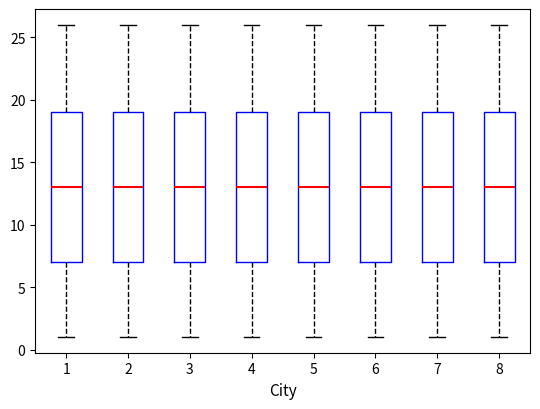

Reading left to right, transcribe this box plot: for each box, give where its median line is, the range the box spans, and where its two whiskers end, as read against the y-axis. The values are not printed on the chart, so give them approximately, as read against the axis.

1: median 13, box 7 to 19, whiskers 1 to 26
2: median 13, box 7 to 19, whiskers 1 to 26
3: median 13, box 7 to 19, whiskers 1 to 26
4: median 13, box 7 to 19, whiskers 1 to 26
5: median 13, box 7 to 19, whiskers 1 to 26
6: median 13, box 7 to 19, whiskers 1 to 26
7: median 13, box 7 to 19, whiskers 1 to 26
8: median 13, box 7 to 19, whiskers 1 to 26